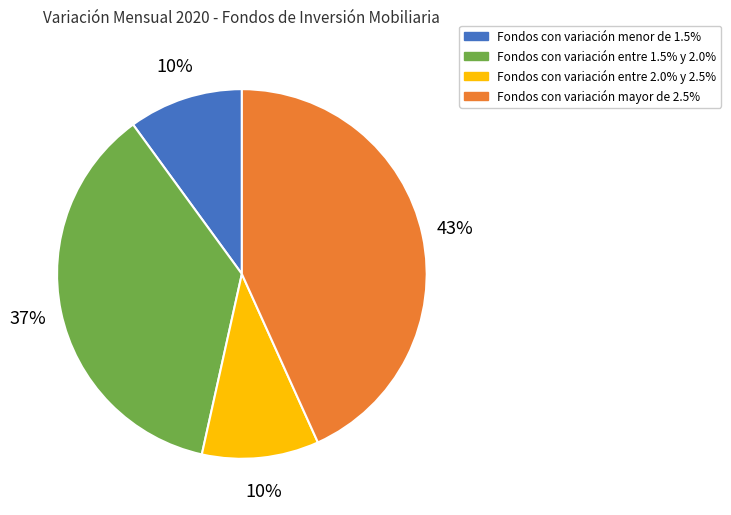

To the nearest percent, what is the average slice percentage?

25%